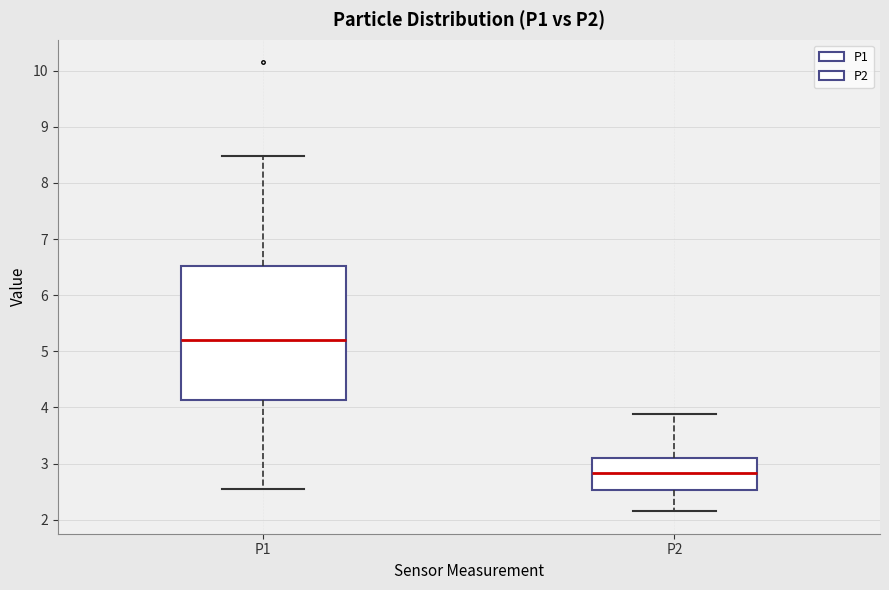

Which box has the highest median line?

P1